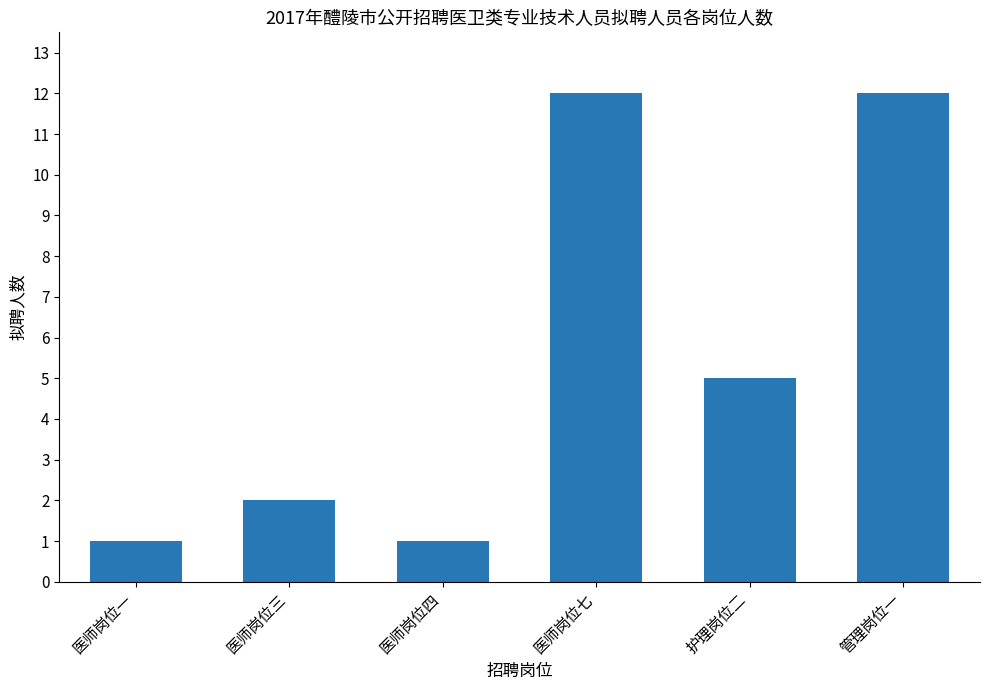

What is the label of the 5th bar from the right?

医师岗位三